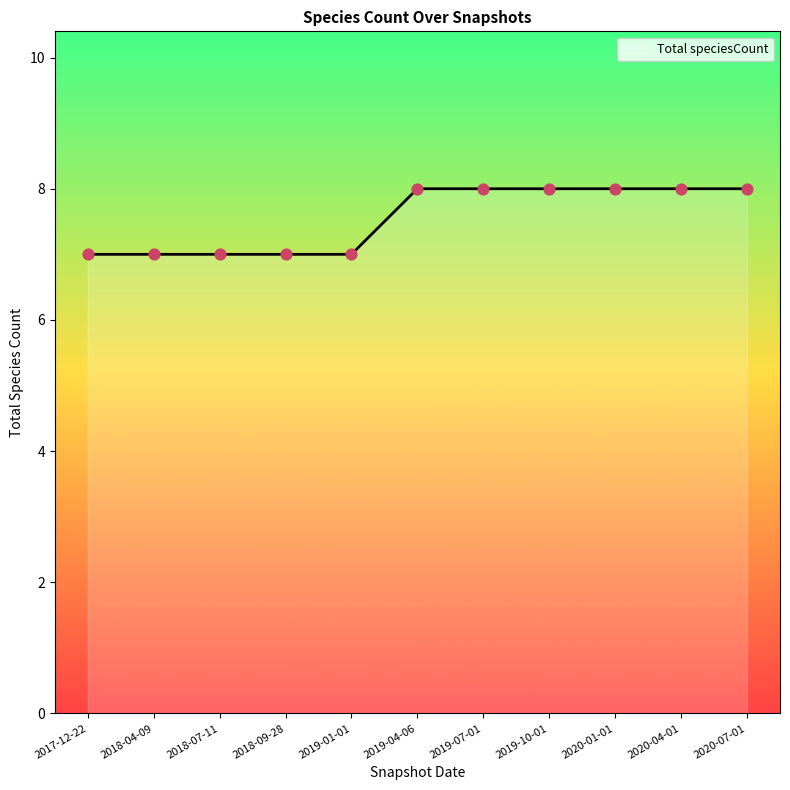

Approximately how many times larger is the value at 2020-04-01 compared to 2019-07-01?

1.0